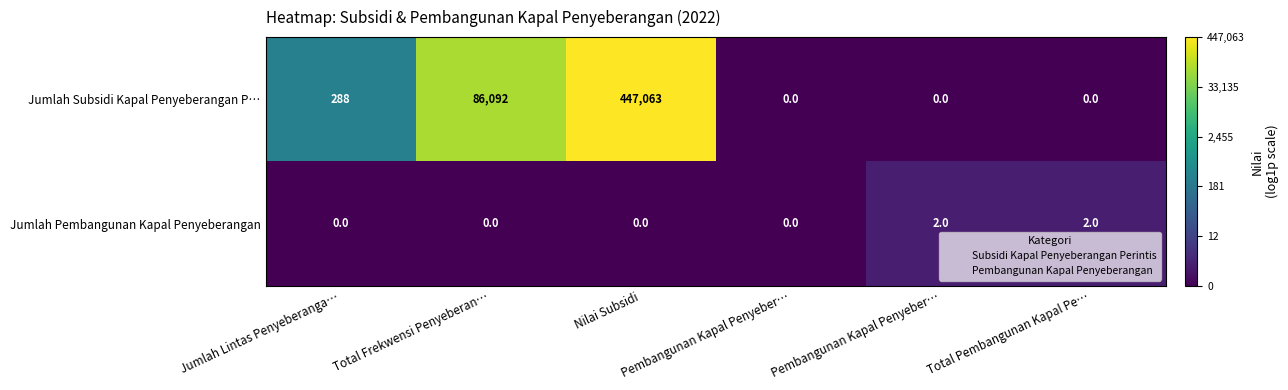

Which series changed the most between Jumlah Lintas Penyeberanga… and Total Frekwensi Penyeberan…?

Jumlah Subsidi Kapal Penyeberangan P…